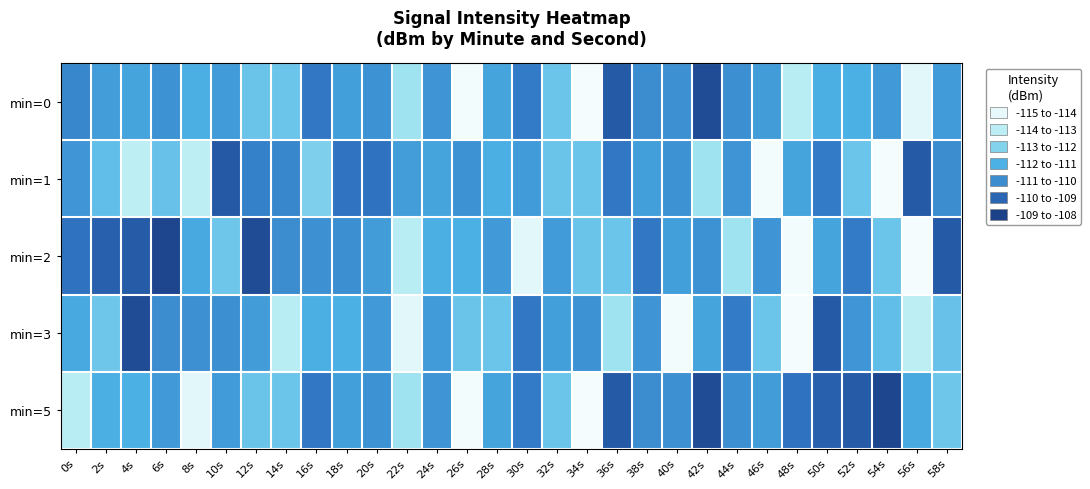

How many categories are shown in the chart?

30